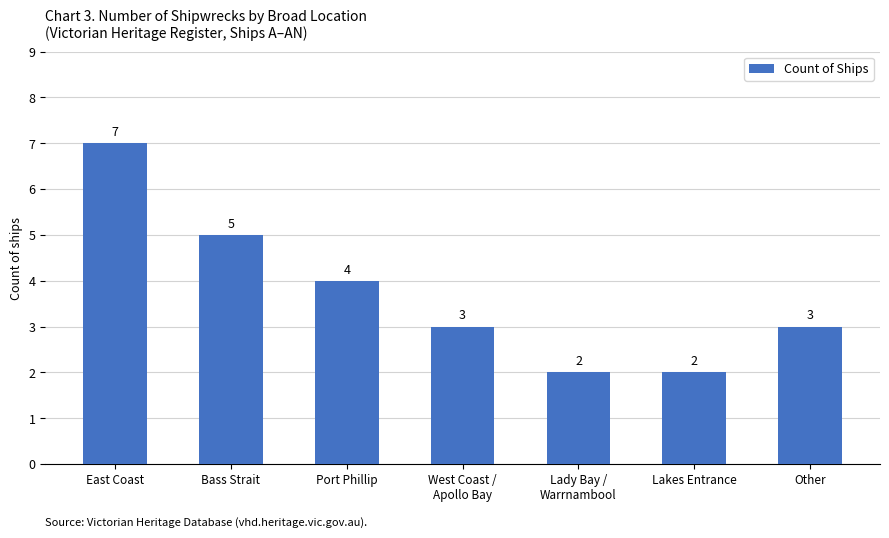

What is the difference between the values at Lady Bay /
Warrnambool and Bass Strait?

3